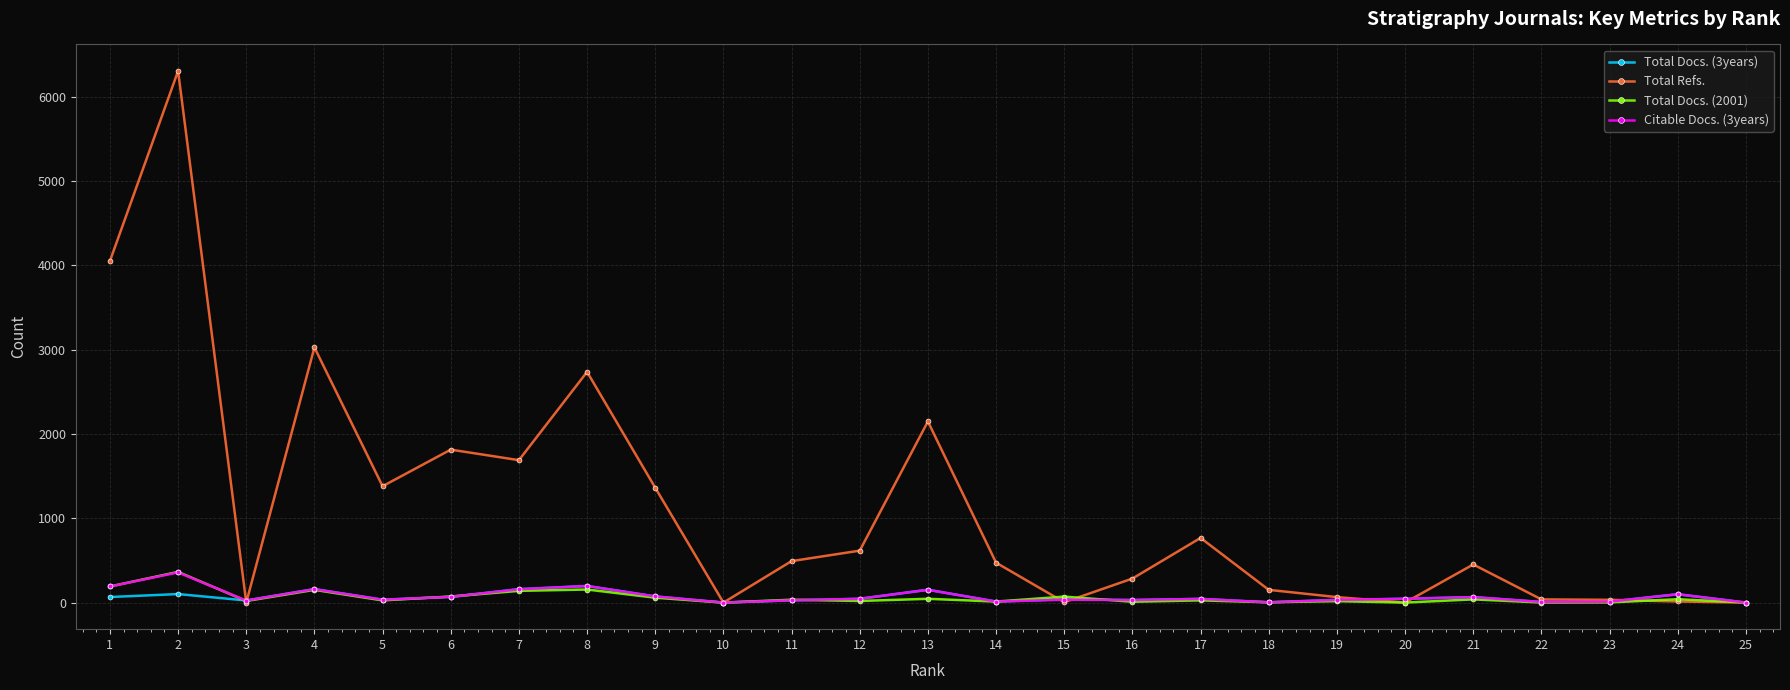

What is the greatest value displayed?

6304